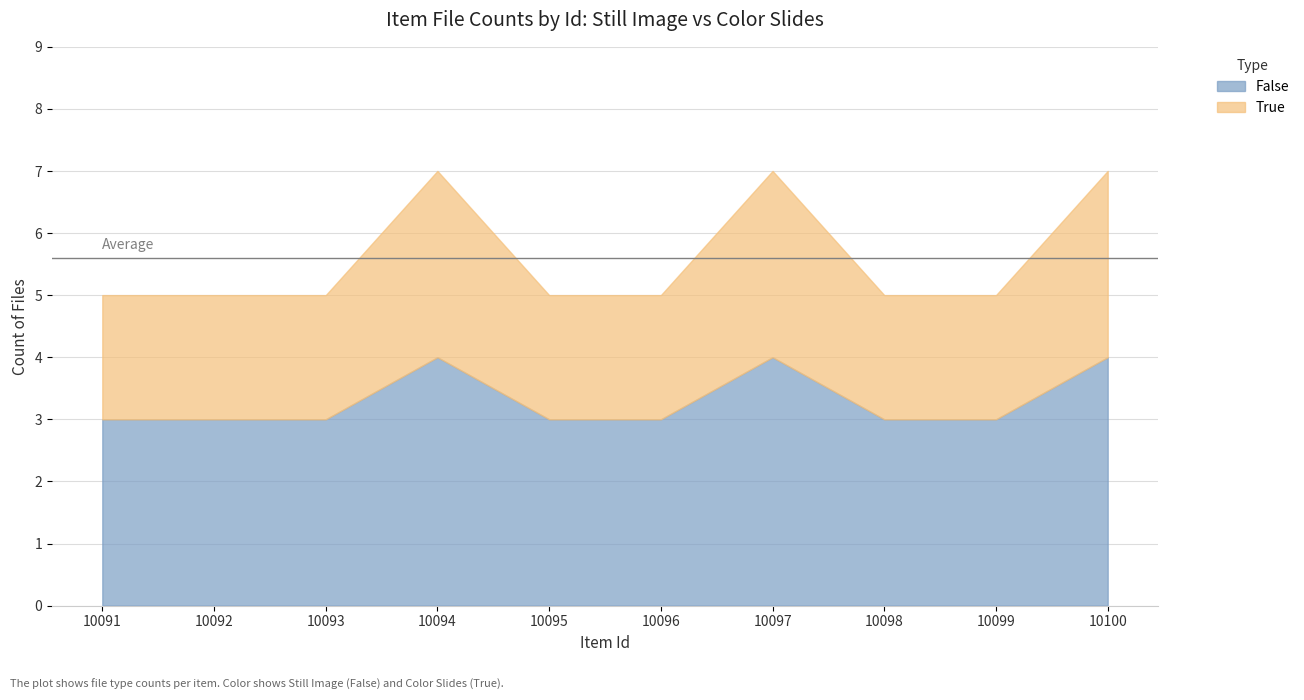

Is it true that False equals 4 at 10097?

True